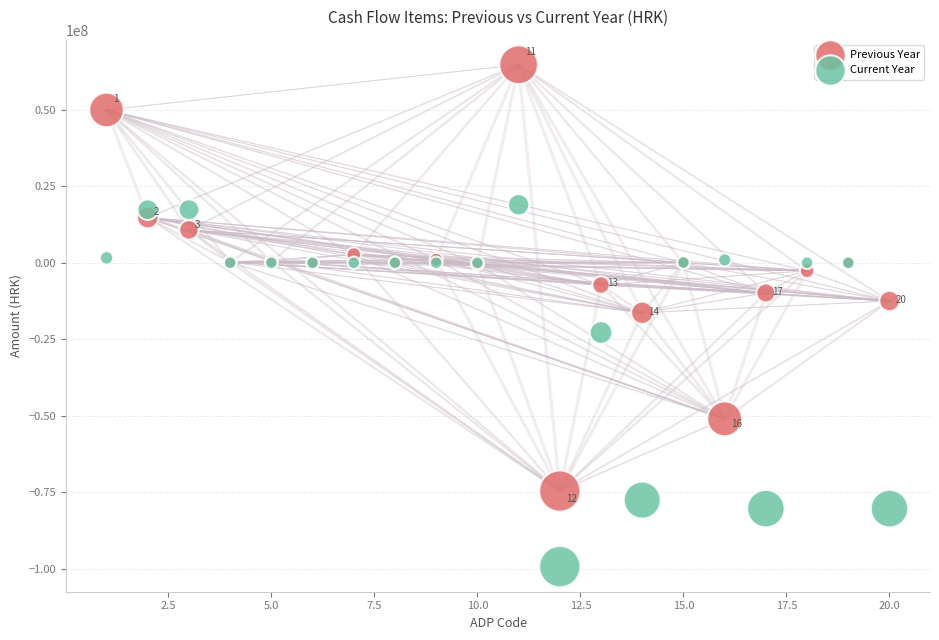

Which series contains the lowest Y value?

Current Year